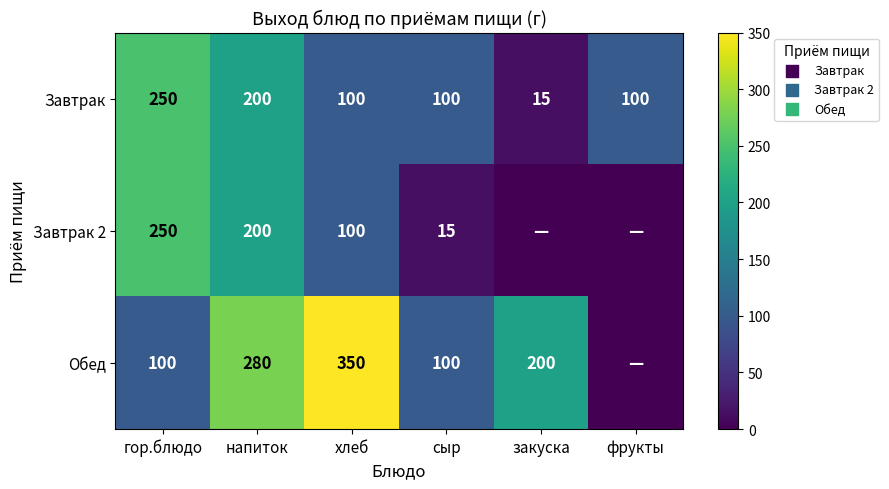

What is the difference between the maximum and minimum values in the Завтрак series?

235